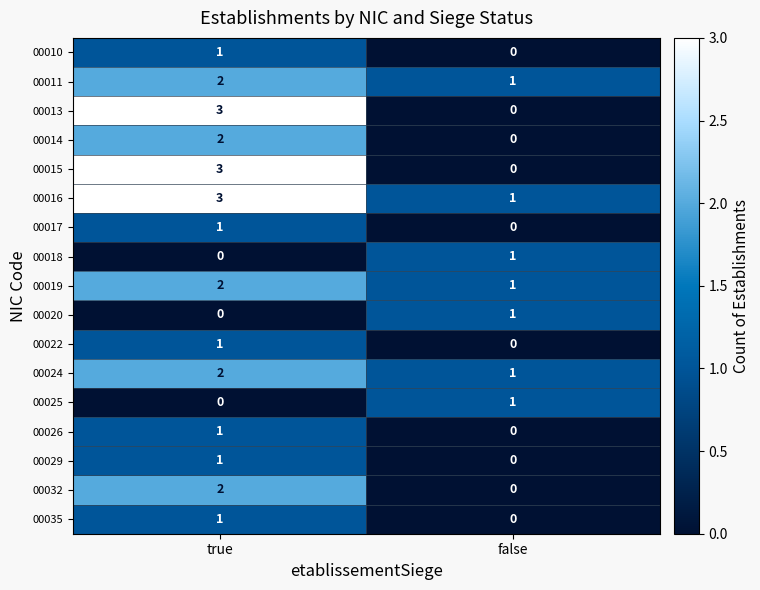

Which category has the highest value across all series?

true